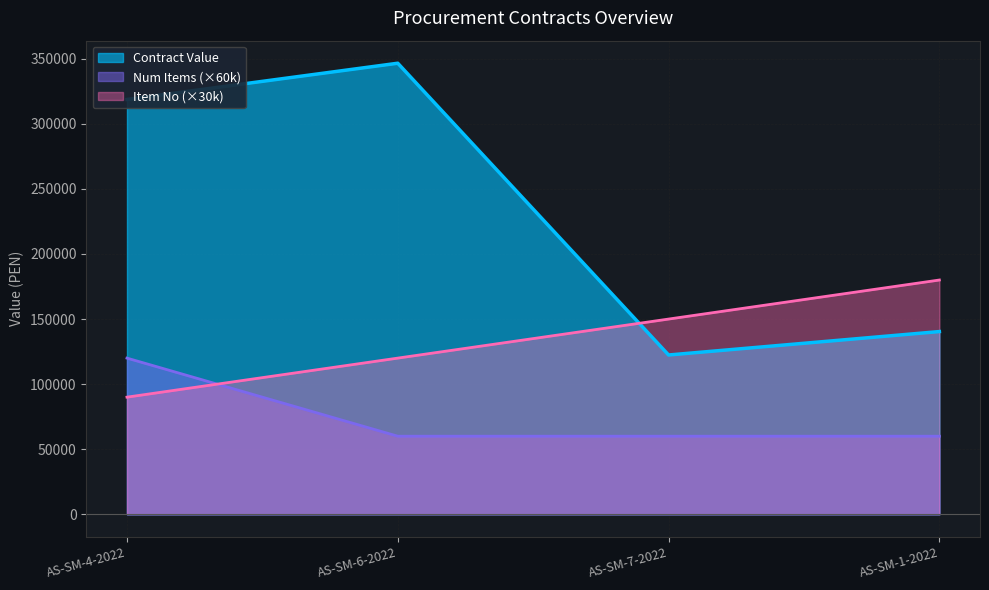

Which label corresponds to the smallest value in the chart?

AS-SM-6-2022